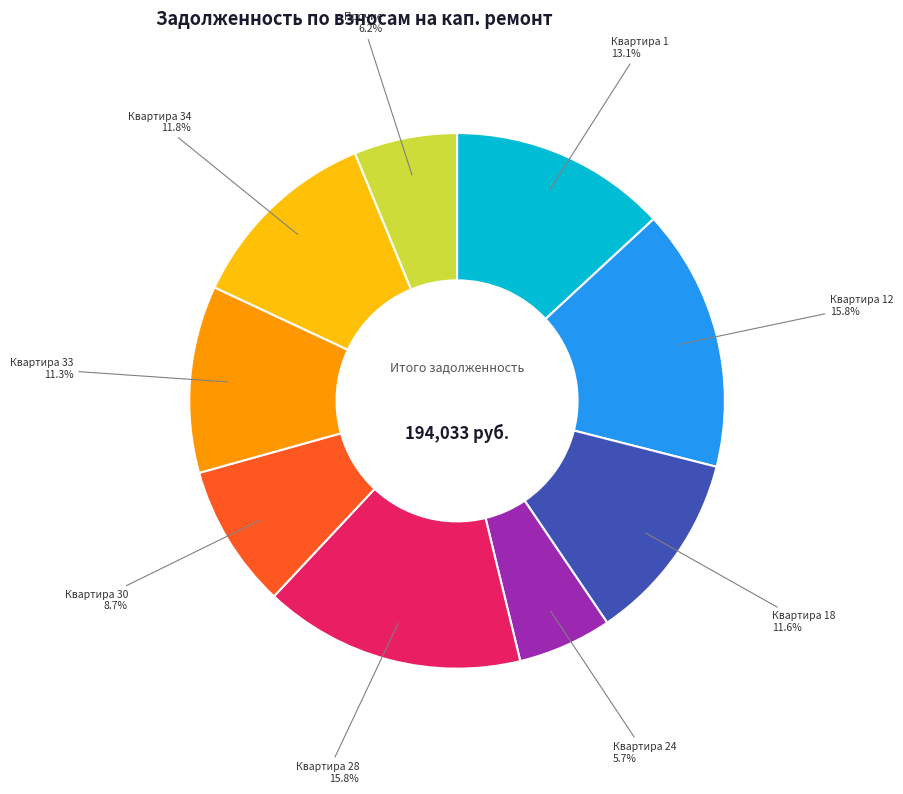

Does any single category account for the majority?

No